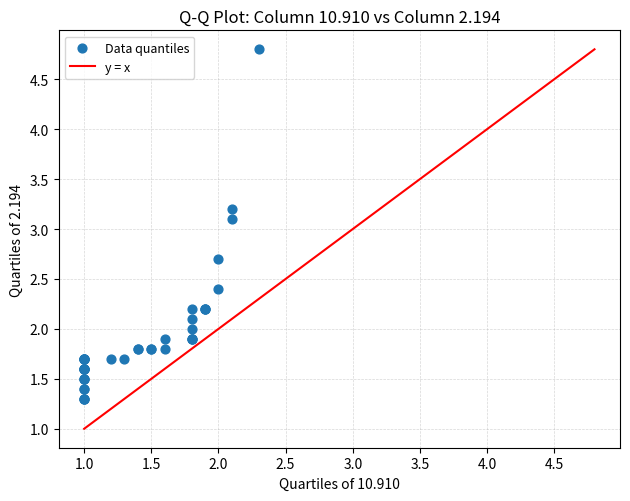

What Y value in the scatter plot is closest to 3?

3.1